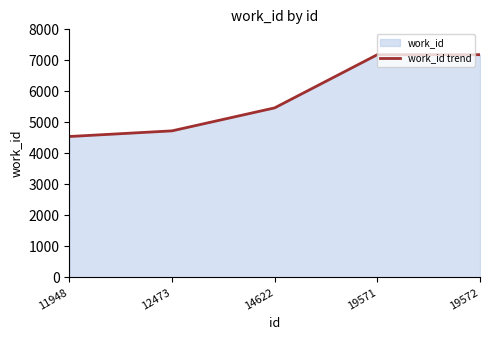

List the labels in order of value, largest first.

19571, 19572, 14622, 12473, 11948